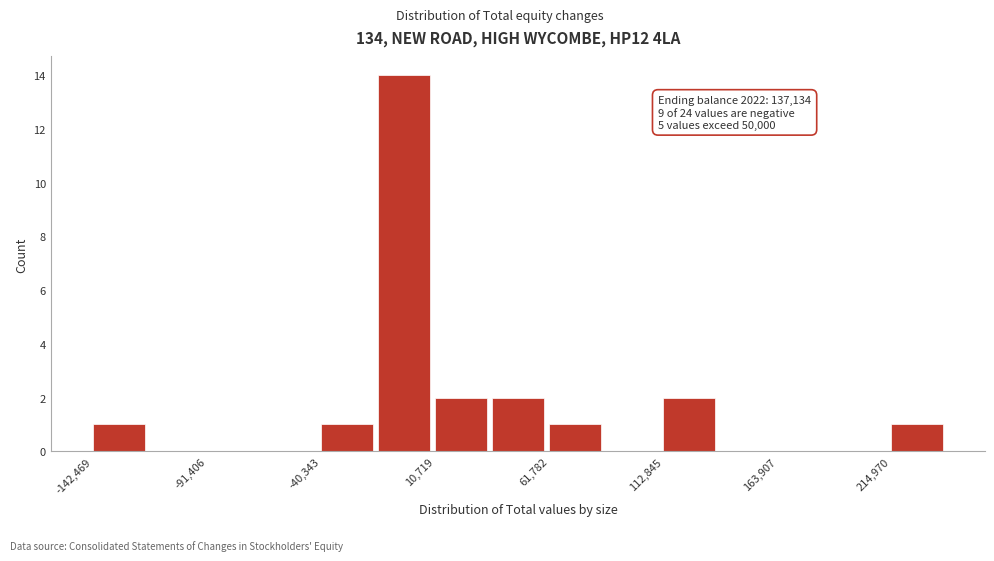

Around what value on the x-axis is the tallest bar? Give the approximate position of its centre, as read against the axis.

0